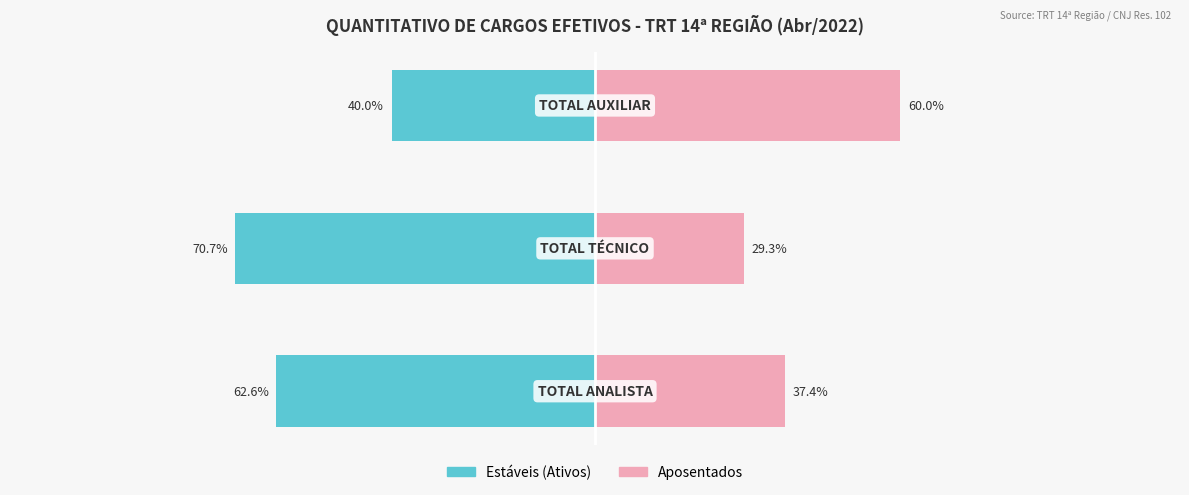

What is the sum of all Aposentados values?

126.7